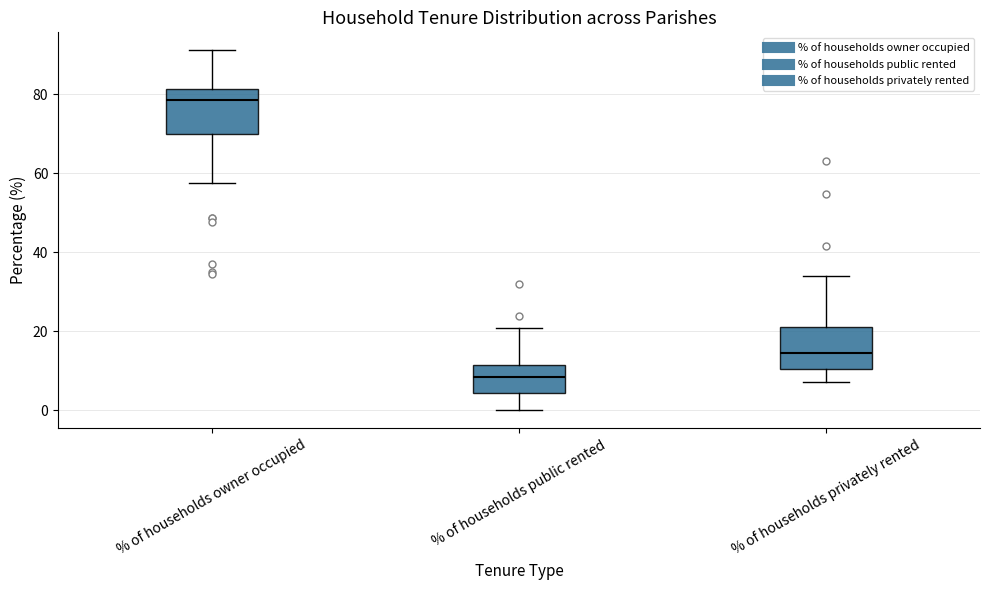

Reading left to right, transcribe this box plot: for each box, give where its median line is, the range the box spans, and where its two whiskers end, as read against the y-axis. The values are not printed on the chart, so give them approximately, as read against the axis.

% of households owner occupied: median 78, box 70 to 82, whiskers 58 to 92
% of households public rented: median 8, box 4 to 12, whiskers 0 to 20
% of households privately rented: median 14, box 10 to 22, whiskers 8 to 34